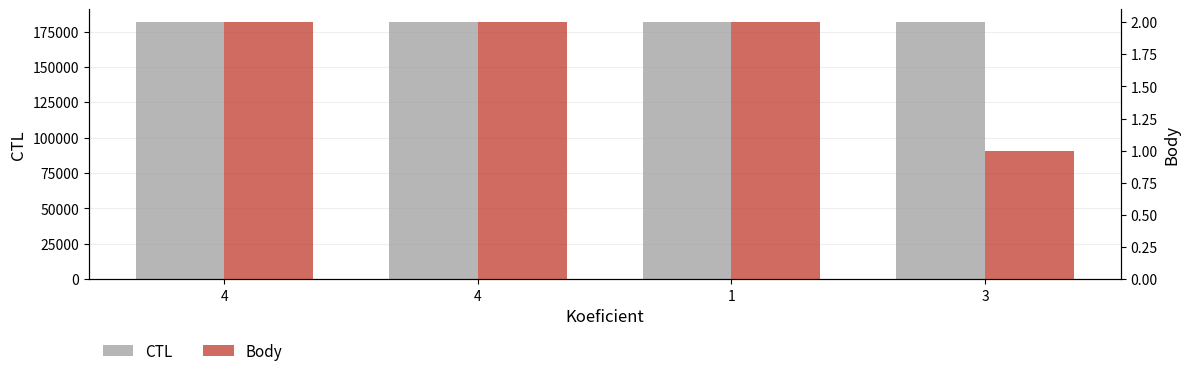

Rank the categories by CTL value from lowest to highest.

4, 4, 1, 3